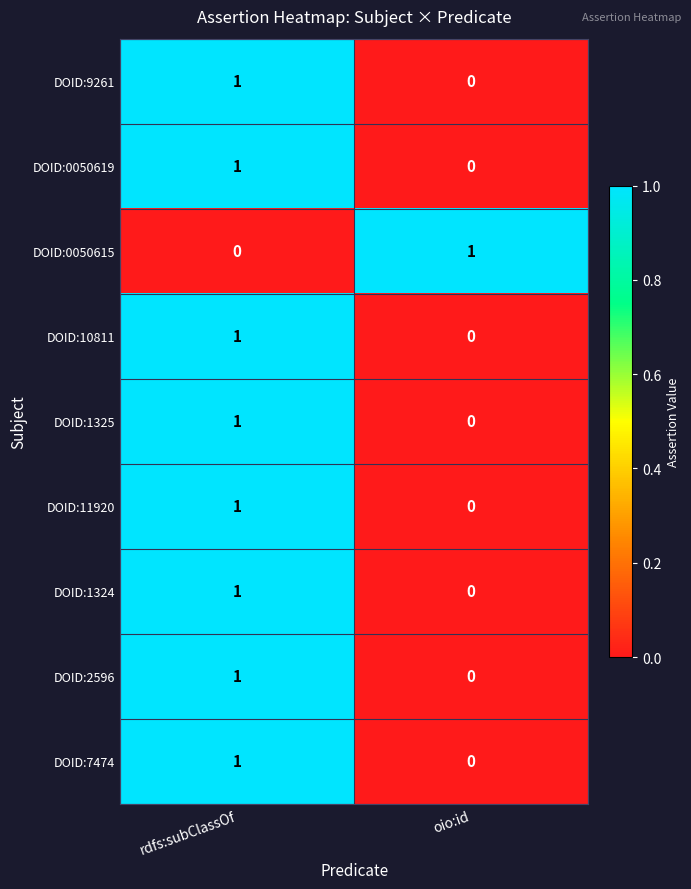

At which label does DOID:0050619 reach its peak?

rdfs:subClassOf